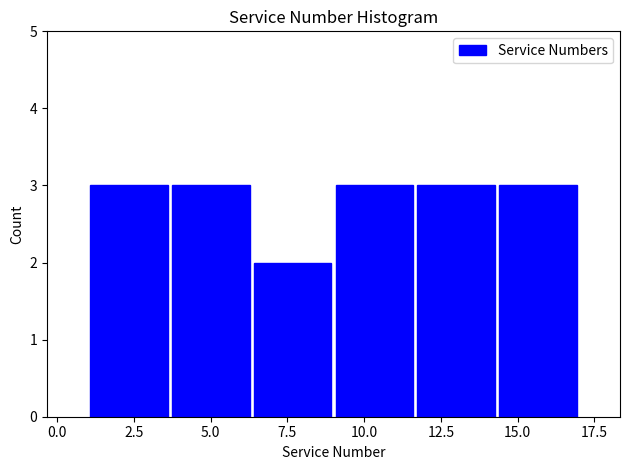

What is the height of the bar covering 11.5 to 14.5 on the x-axis? Neither the bar edges nor the heights are printed on the chart, so give them approximately, as read against the axes.

3